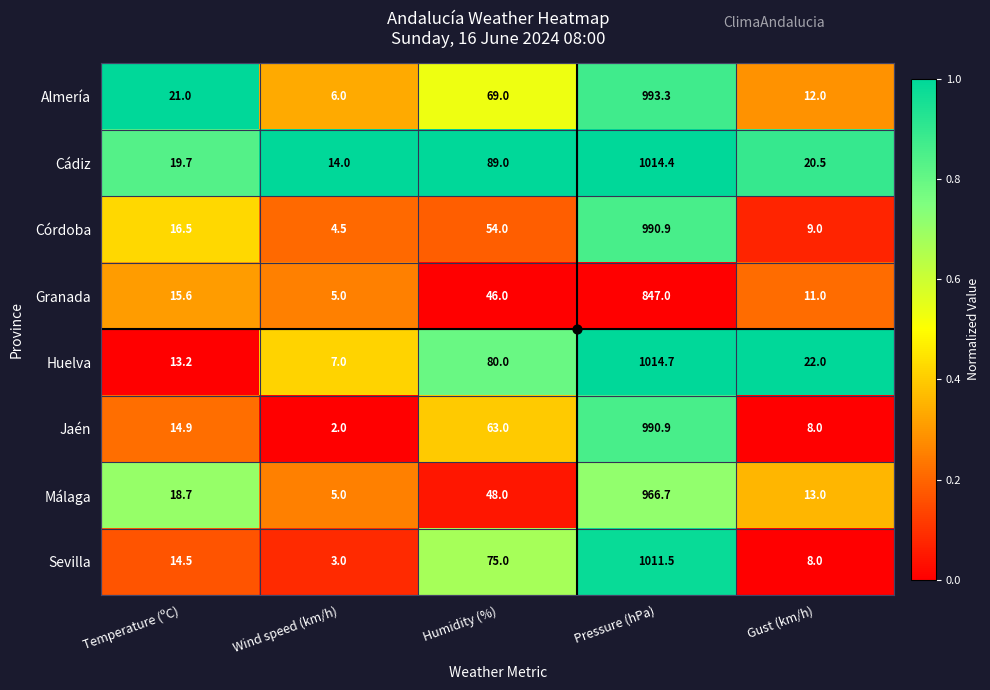

What is the minimum value shown in the chart?

2.0